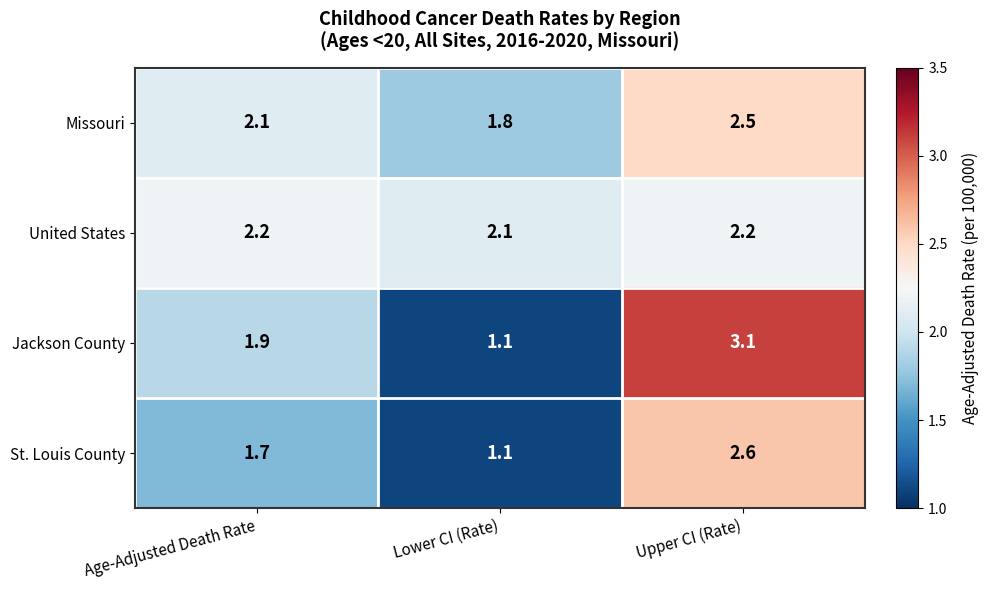

Which series has the largest range (max minus min)?

Jackson County